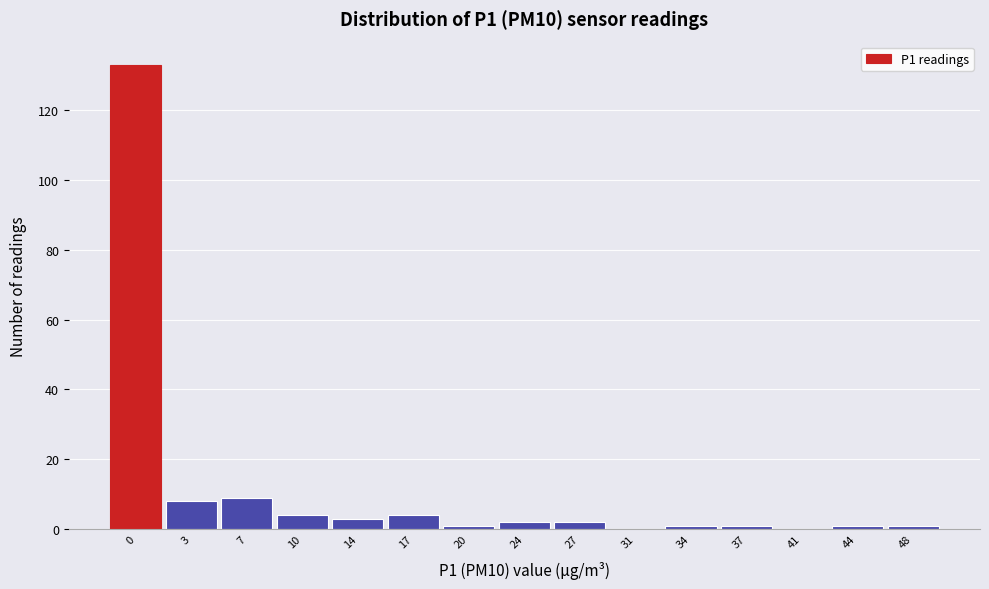

Reading right to left, transcribe all the data shown in this chart.

48=1	44=1	41=0	37=1	34=1	31=0	27=2	24=2	20=1	17=4	14=3	10=4	7=9	3=8	0=133